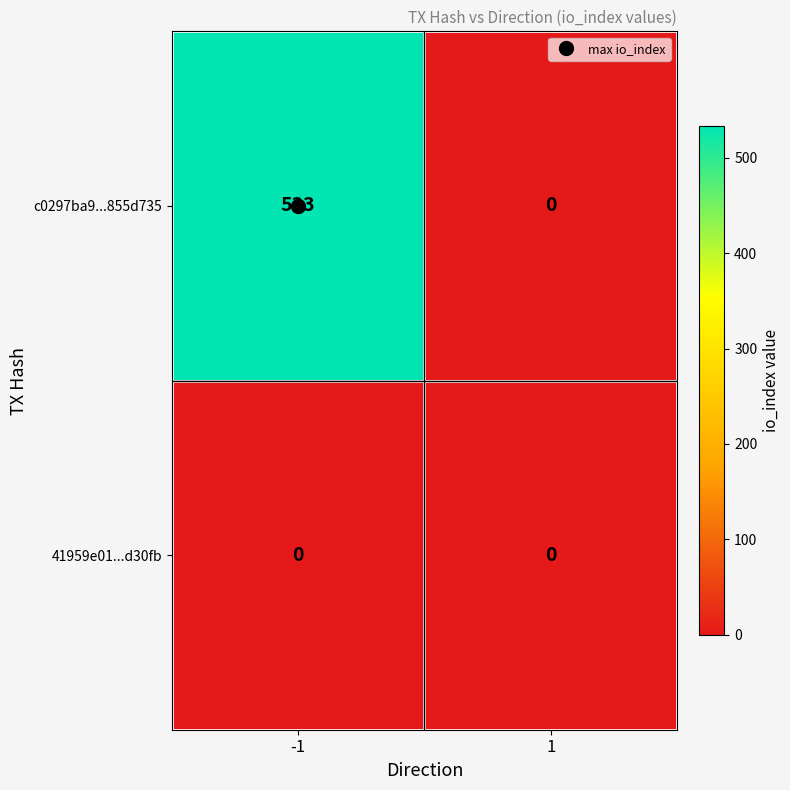

What is the difference between the c0297ba9...855d735 values at -1 and 1?

533